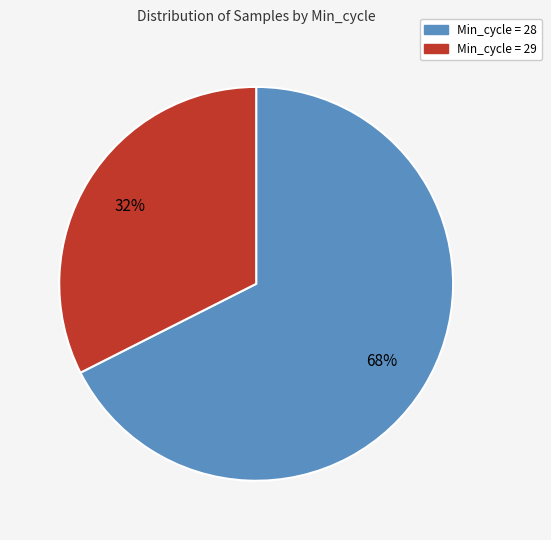

To the nearest percent, what is the average slice percentage?

50%